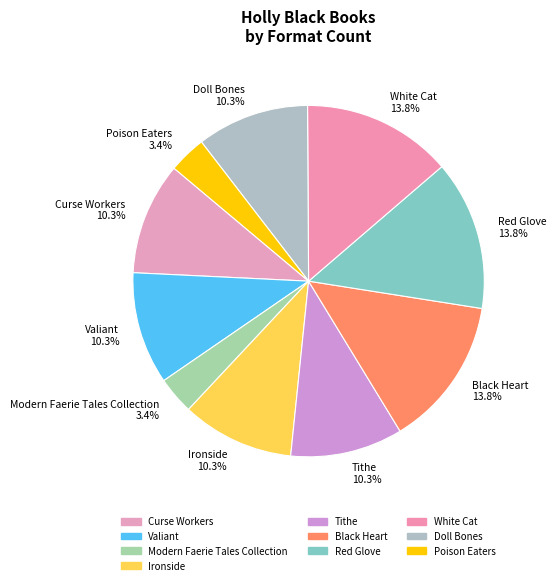

What is the total percentage of Curse Workers and Tithe?

20.7%